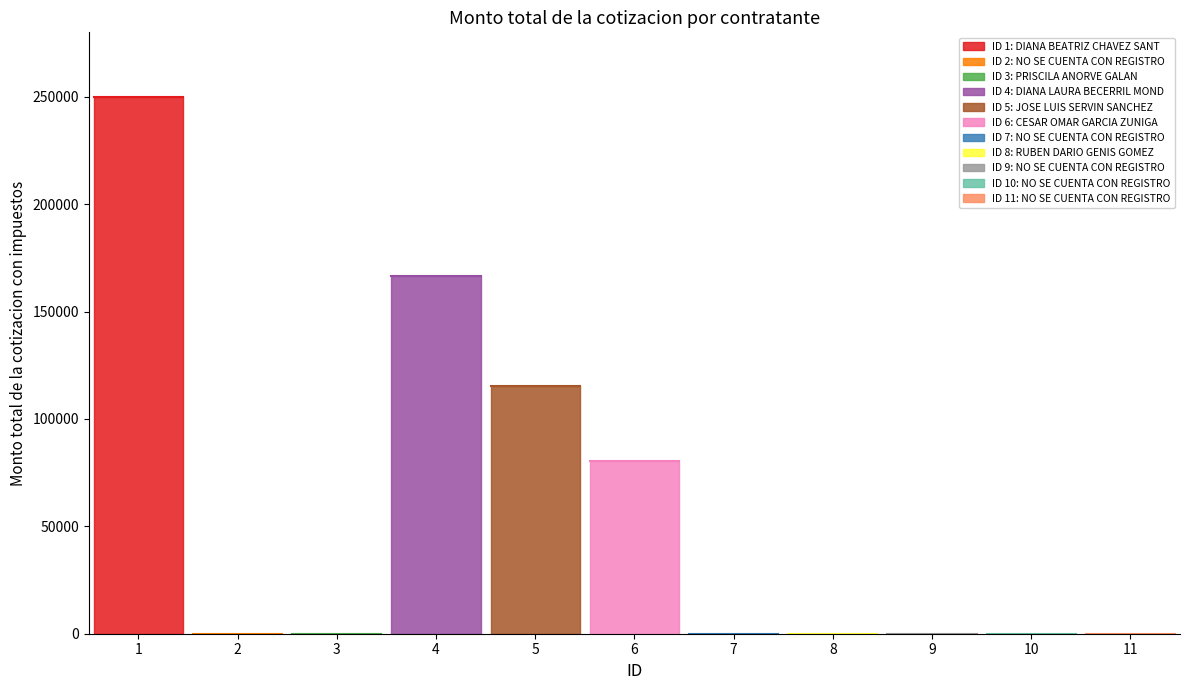

Rank the categories by value from highest to lowest.

1, 4, 5, 6, 2, 3, 7, 8, 9, 10, 11